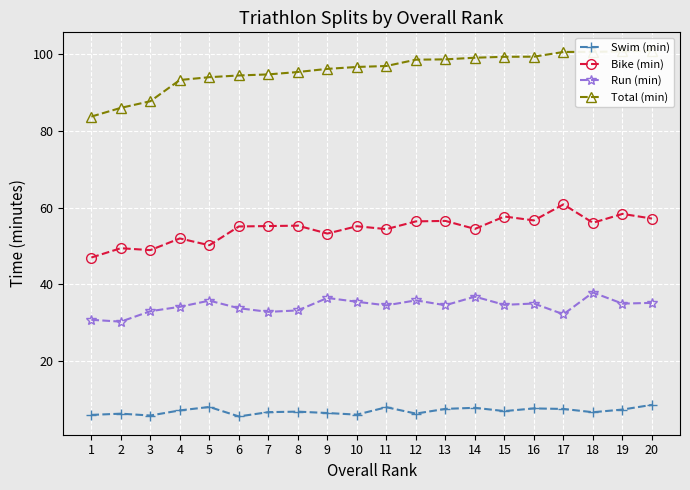

The Total (min) series shows 28.7 at 16. True or false?

False